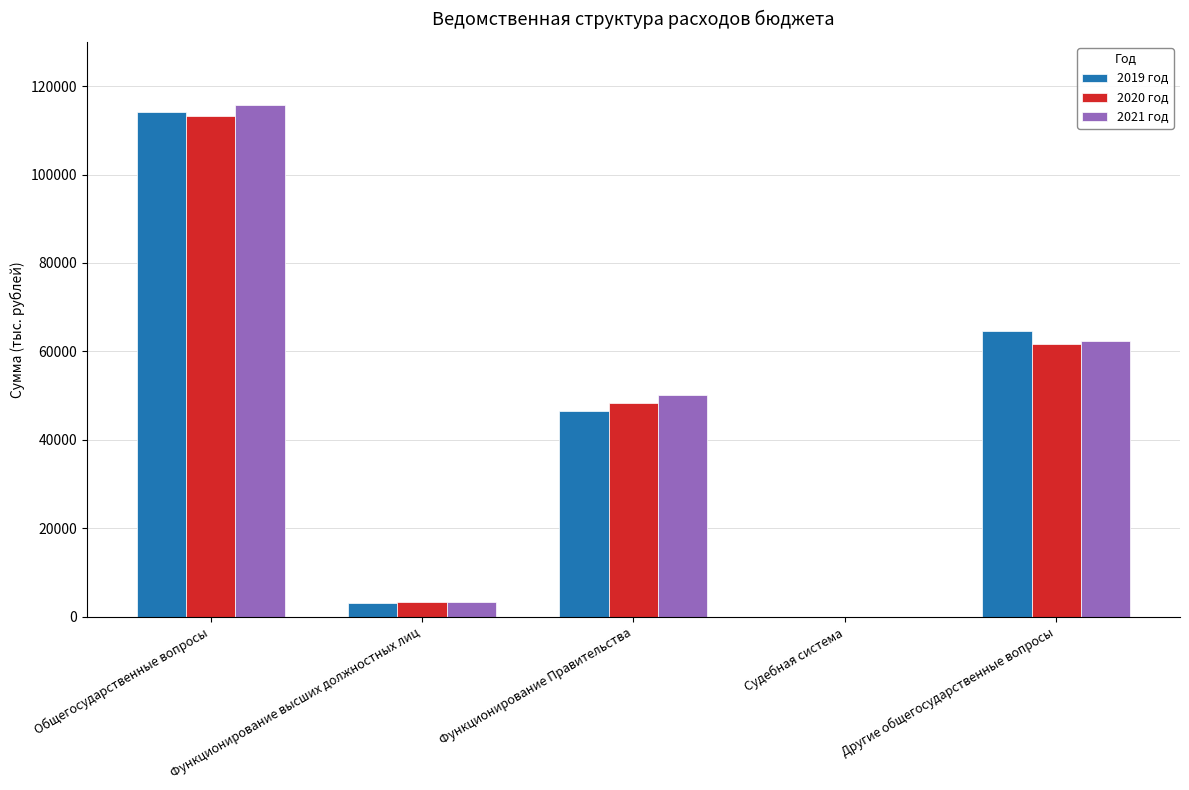

What is the total value across all series at Другие общегосударственные вопросы?

188529